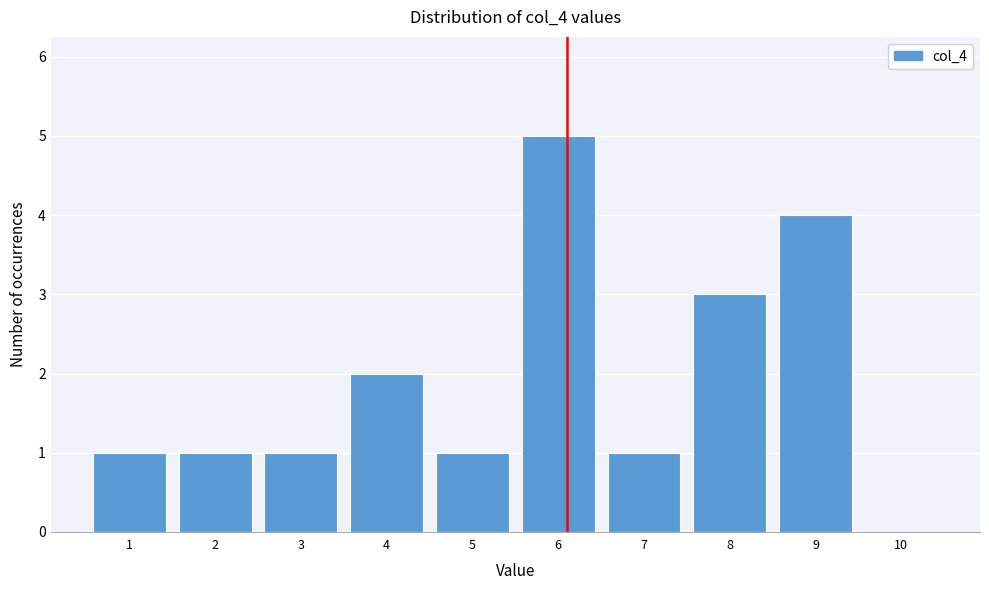

Reading left to right, transcribe this chart: for each bar, give the range it covers on the x-axis and its height. The values are not printed on the chart, so give them approximately, as read against the axis.

0.5 to 1.5: 1
1.5 to 2.5: 1
2.5 to 3.5: 1
3.5 to 4.5: 2
4.5 to 5.5: 1
5.5 to 6.5: 5
6.5 to 7.5: 1
7.5 to 8.5: 3
8.5 to 9.5: 4
9.5 to 10.5: 0